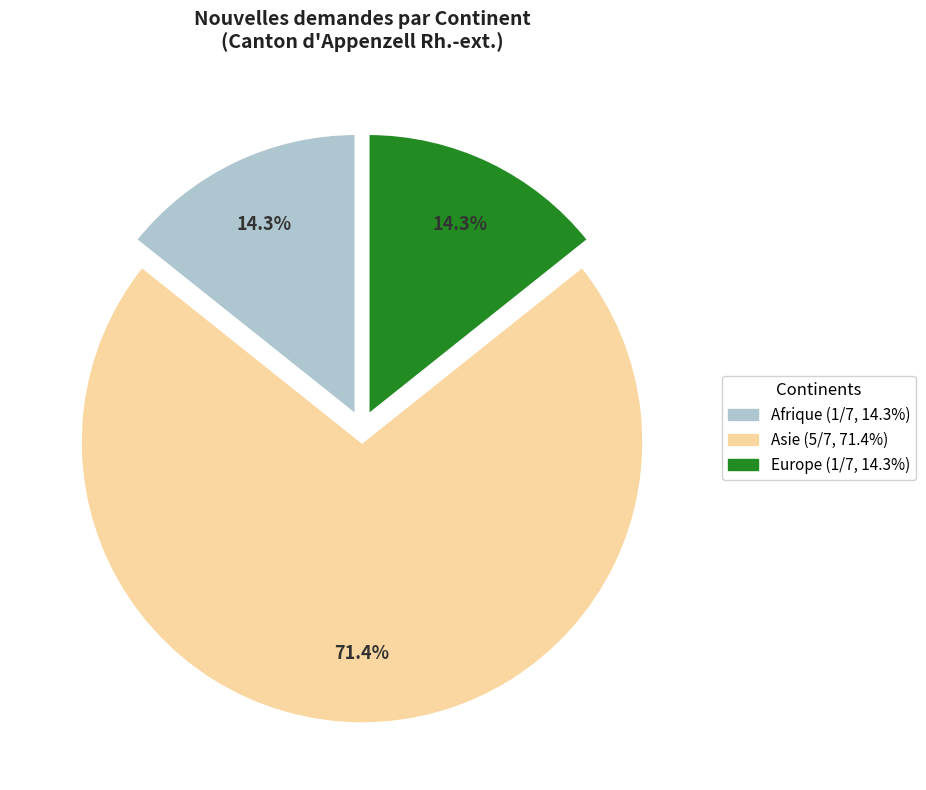

Does any single category account for the majority?

Yes